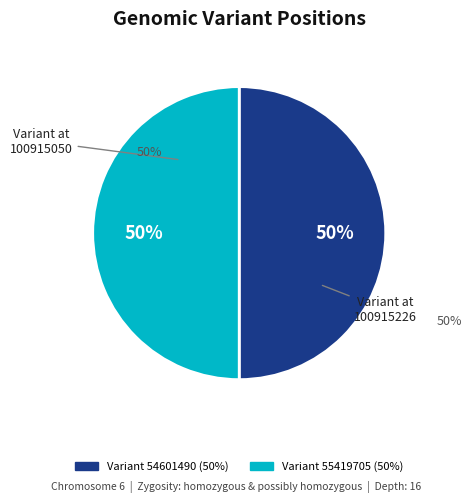

Combined, do 100915050 and 100915226 account for over 50%?

Yes